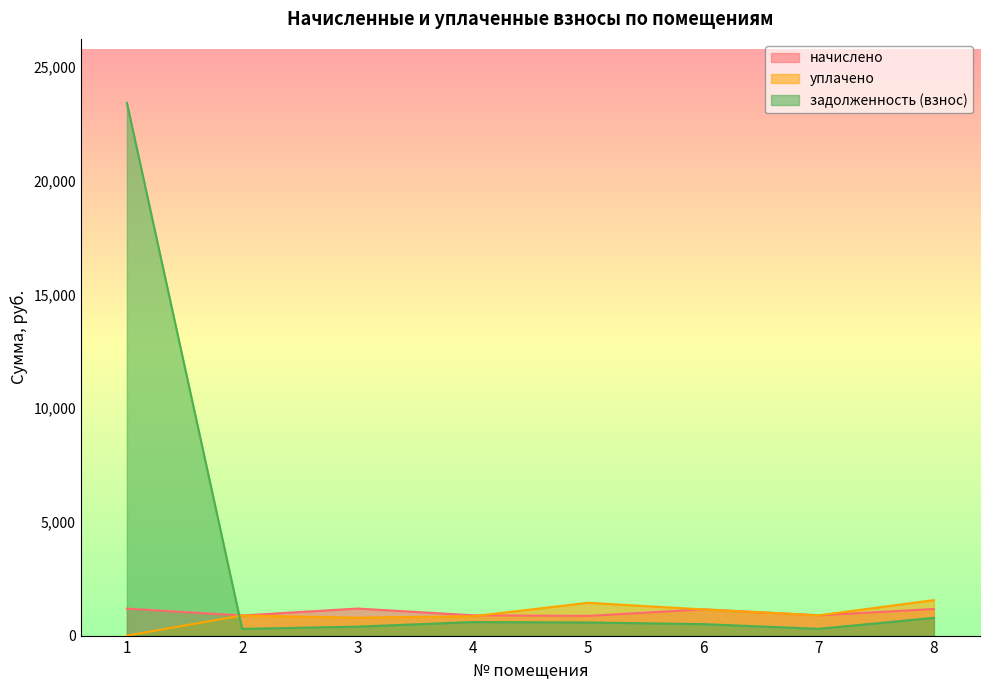

Does the chart have visible grid lines?

No